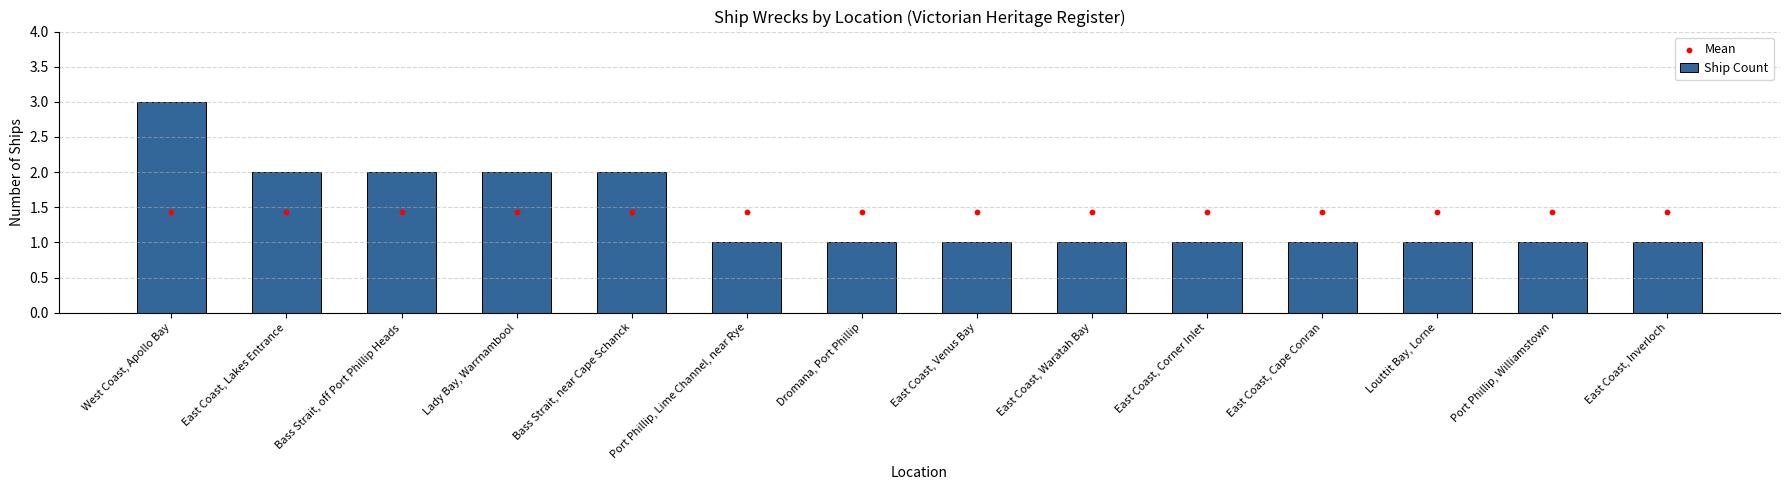

Which series contains the highest Y value?

Ship Count